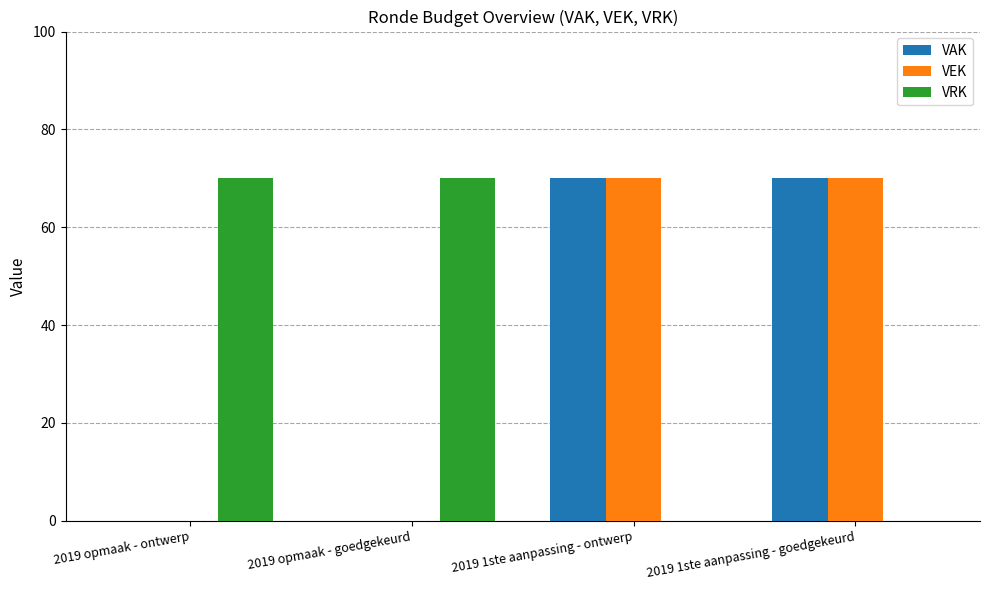

How many groups of bars are there?

4